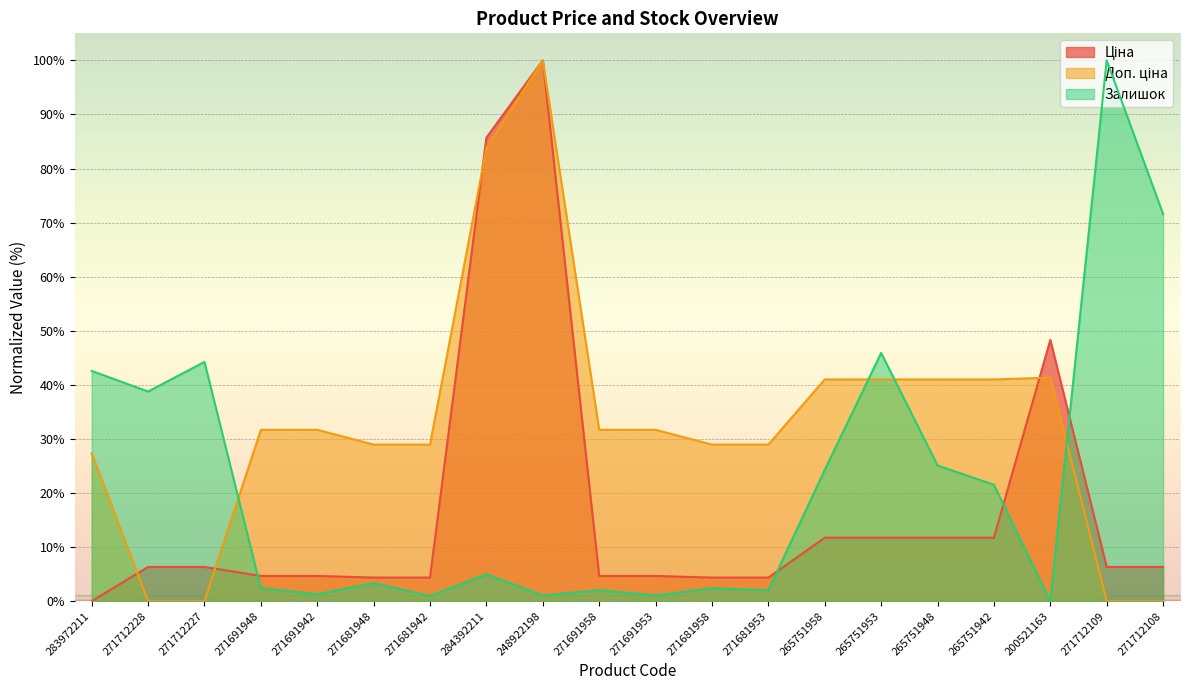

After their last crossing, which series has the higher values: Доп. ціна or Залишок?

Залишок